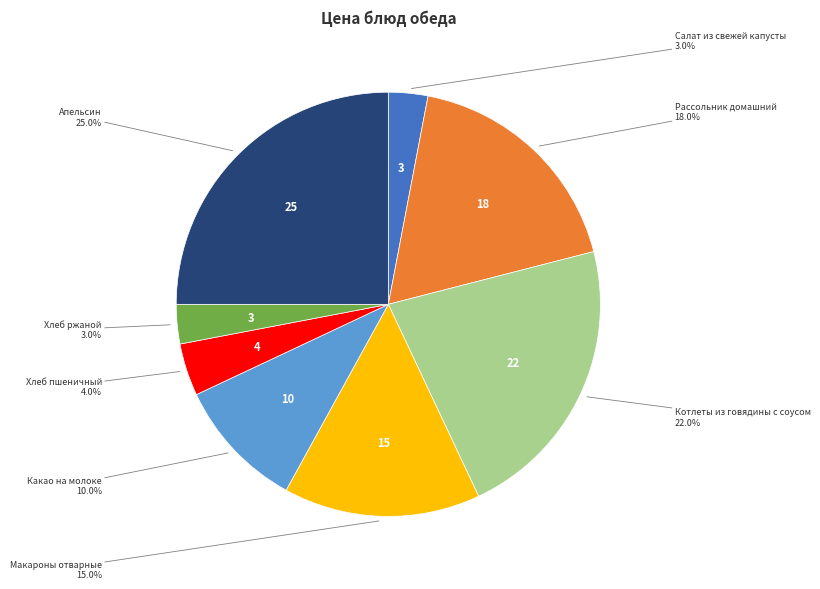

Does any single category account for the majority?

No